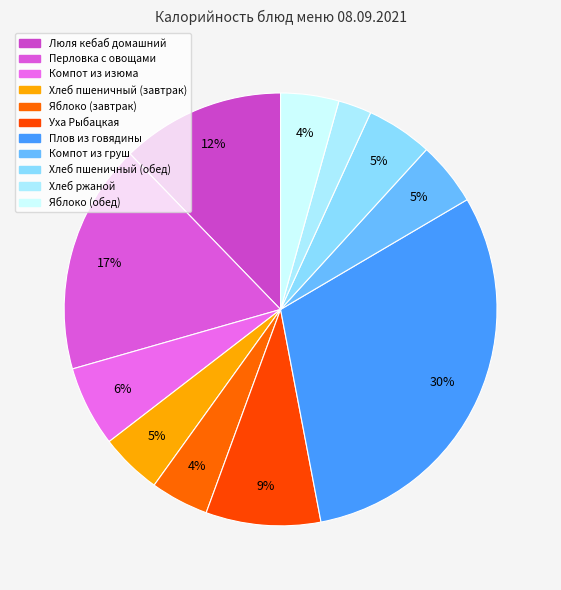

Is the sum of Перловка с овощами and Компот из изюма greater than half?

No